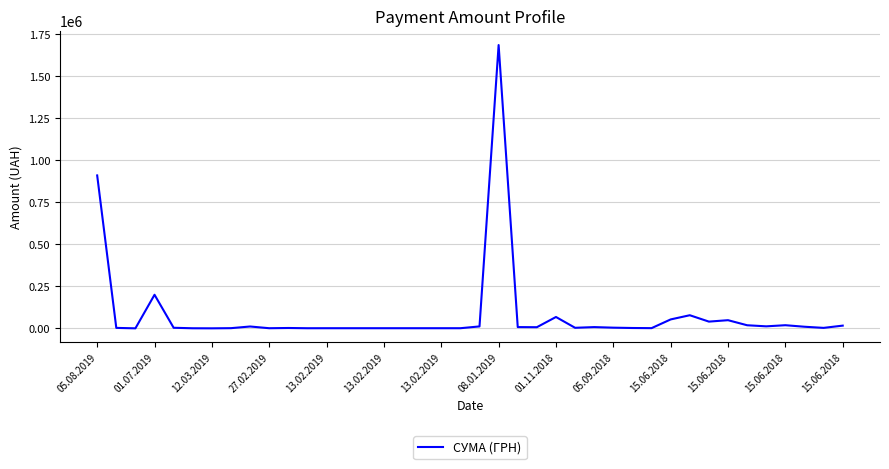

What is the maximum value shown in the chart?

1685843.0